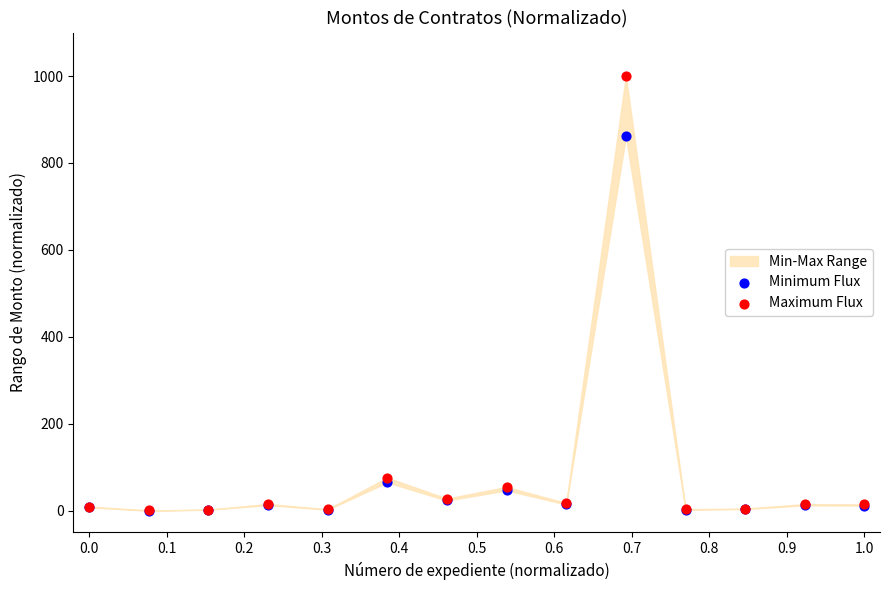

In the Maximum Flux series, what Y value is closest to 500?

75.9